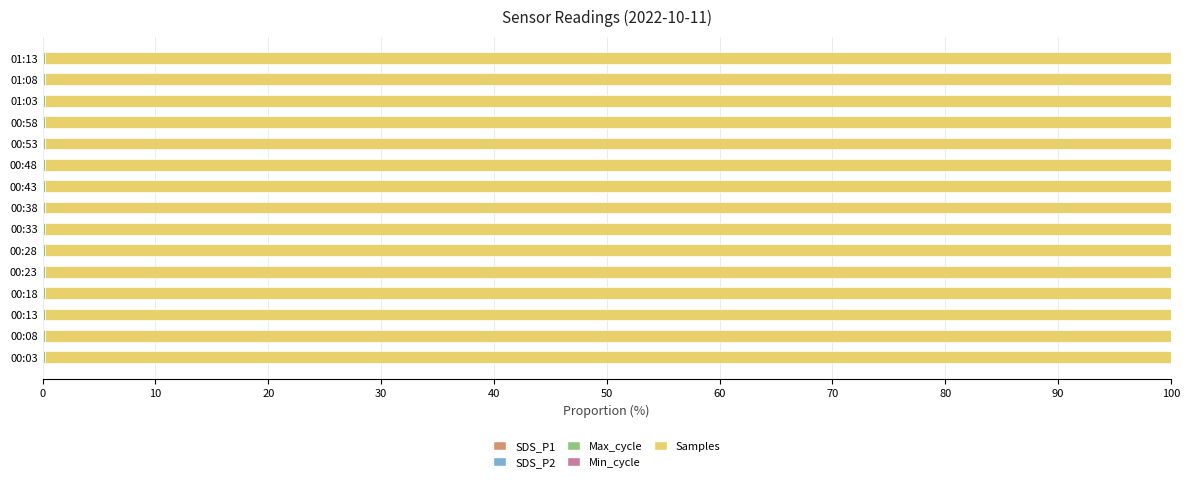

How many distinct data groups are displayed?

5